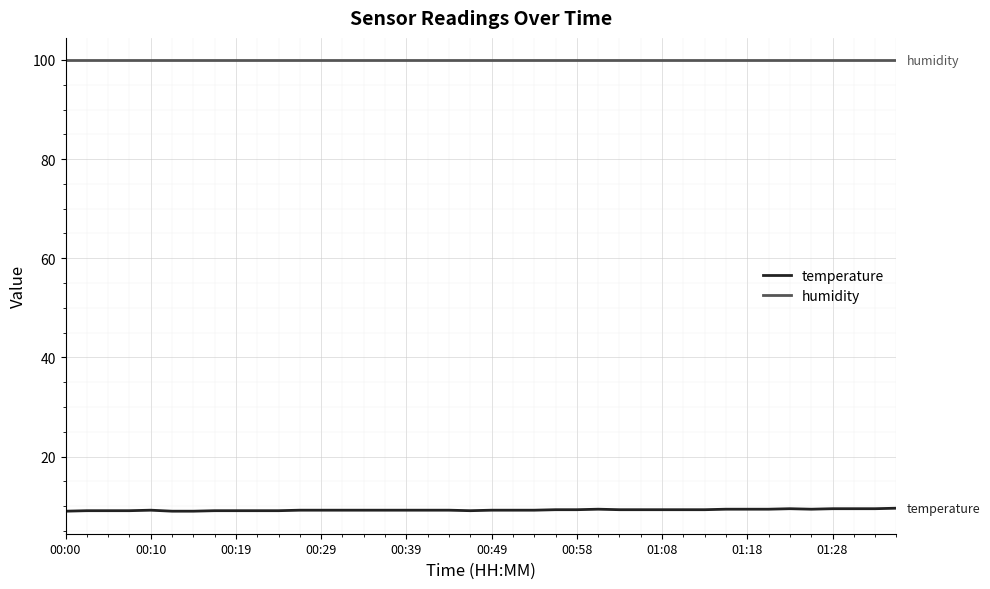

True or false: humidity and temperature intersect in this chart.

False